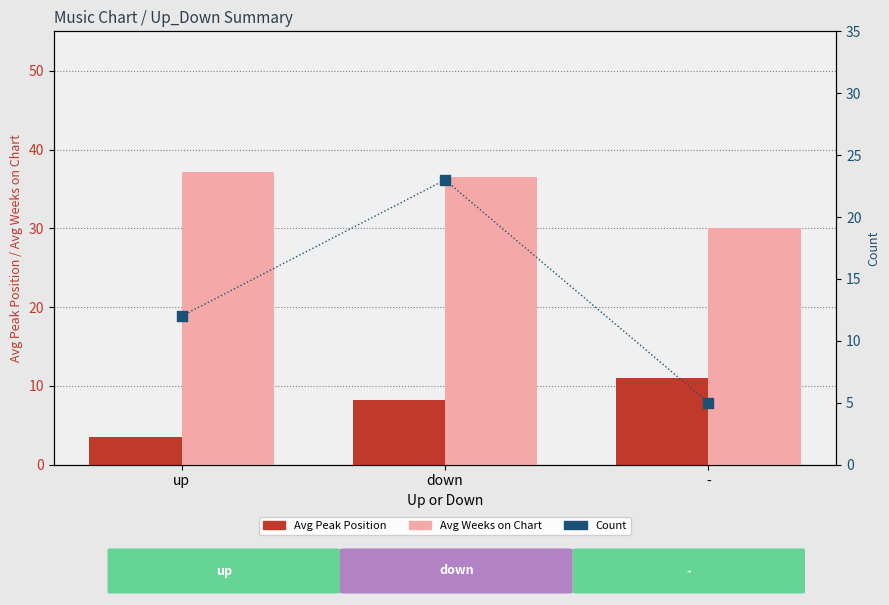

At how many categories does at least one series exceed 27?

3